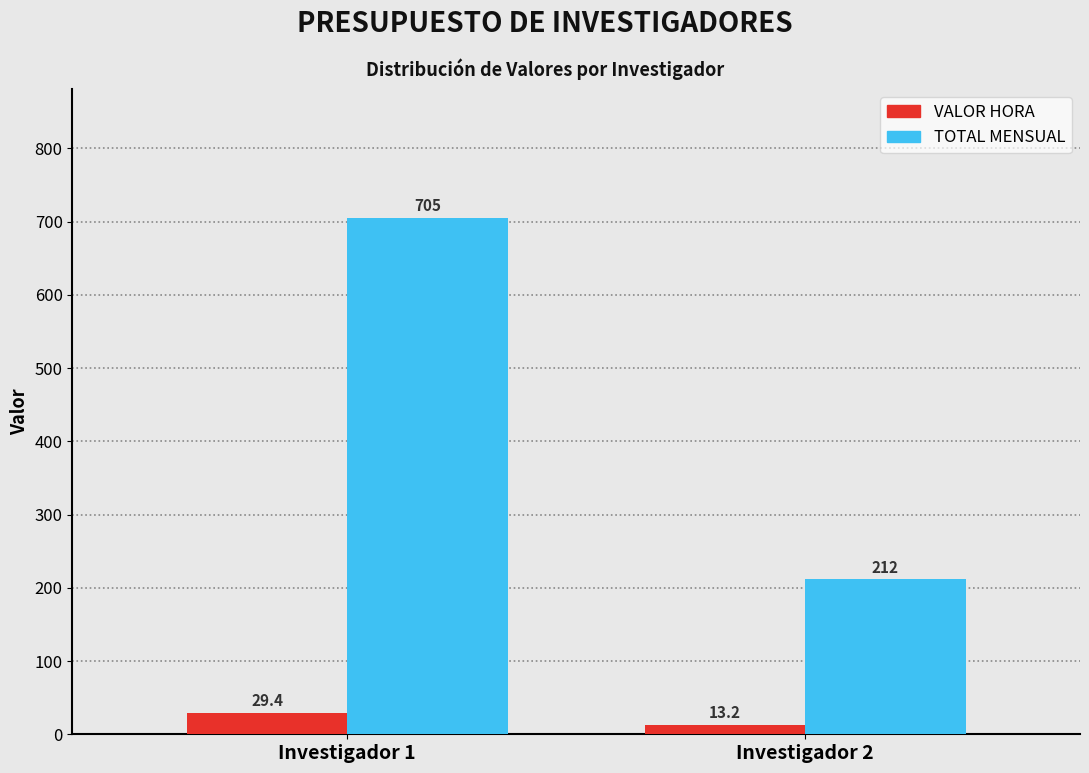

Are the bars horizontal?

No